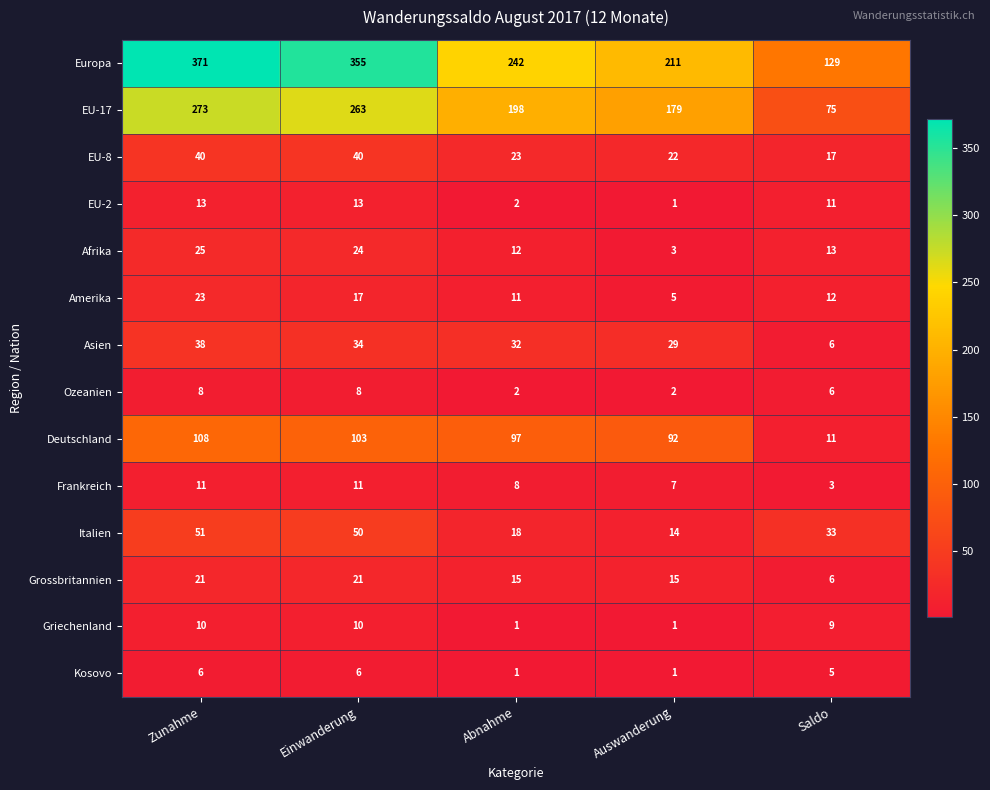

What is the spread (max minus min) of values at Zunahme?

365